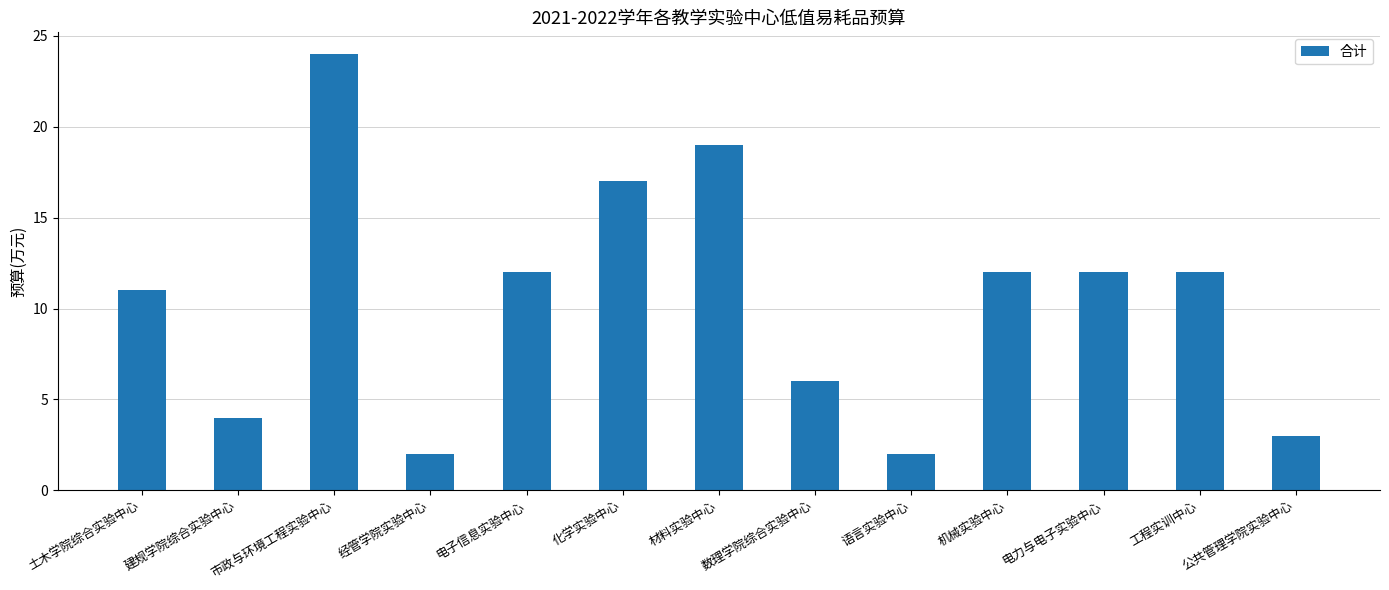

What is the difference between the maximum and minimum values?

22